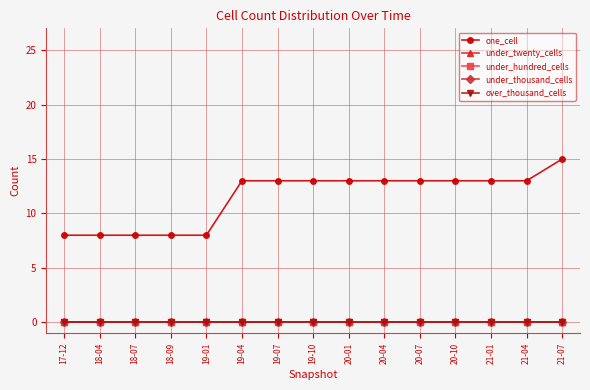

Is this an area chart (filled region under the line)?

No